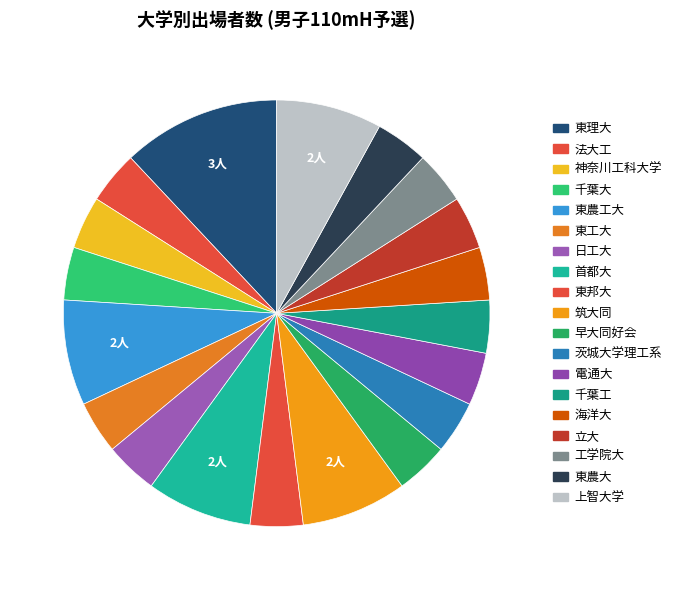

How many slices are in this pie chart?

19